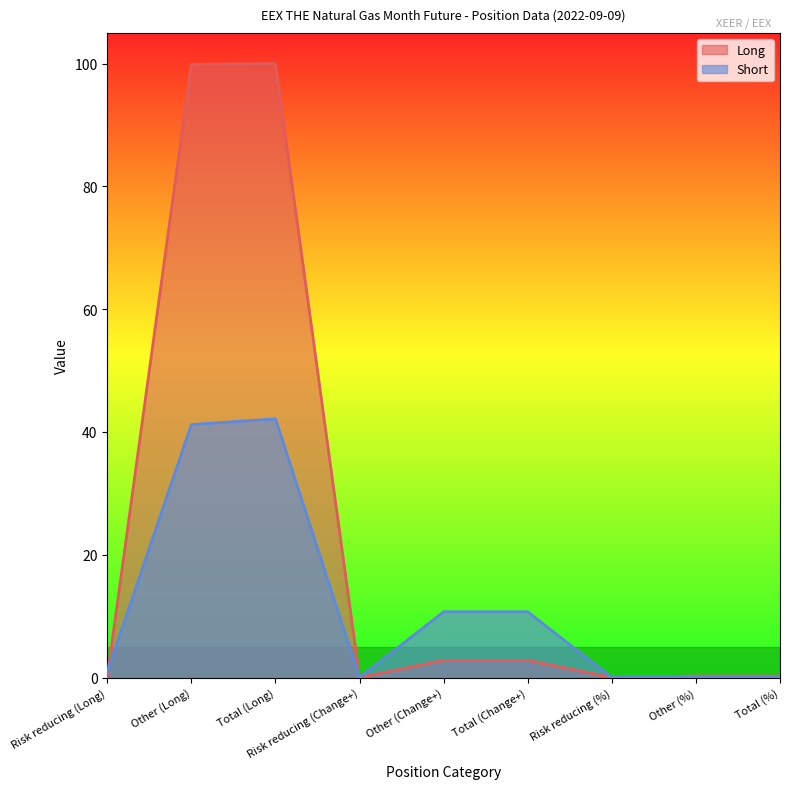

Reading left to right, extract all data points from this chart.

Long: 0.1	99.9	100.0	0.0	2.8	2.8	0.0	0.2	0.2
Short: 0.9	41.2	42.1	0.0	10.7	10.7	0.0	0.1	0.1